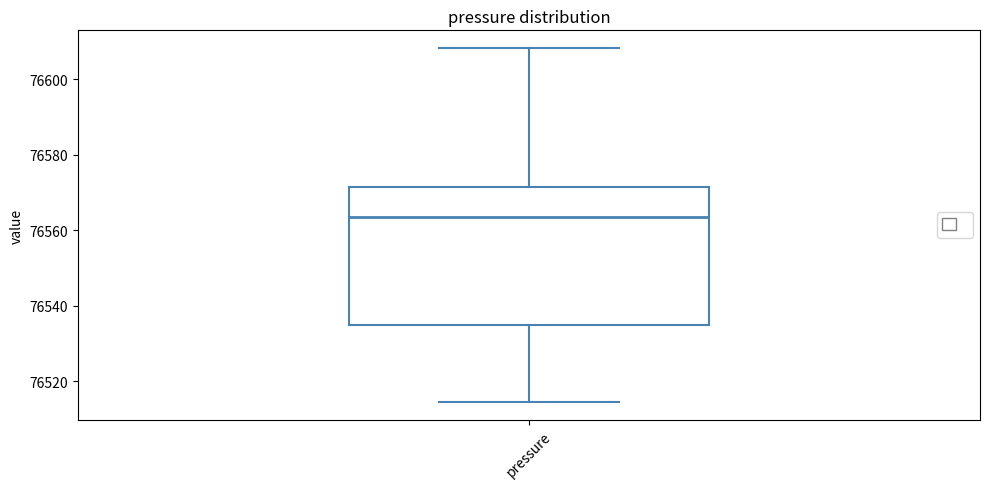

Where does the median line of the box for pressure sit on the y-axis? The values are not printed on the chart, so give them approximately, as read against the axis.

76564